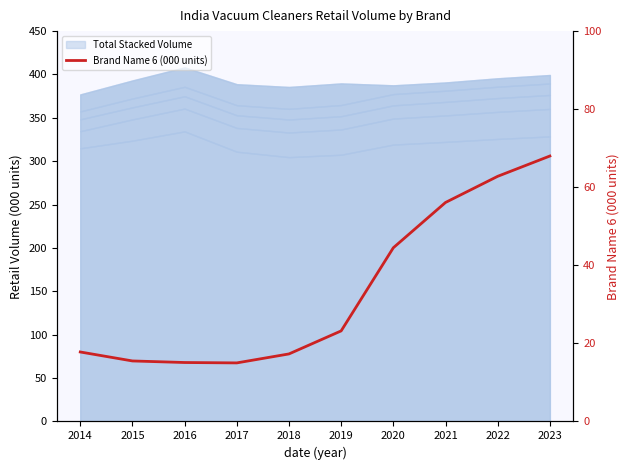

True or false: there are more than 0 points higher than both neighbors.

False